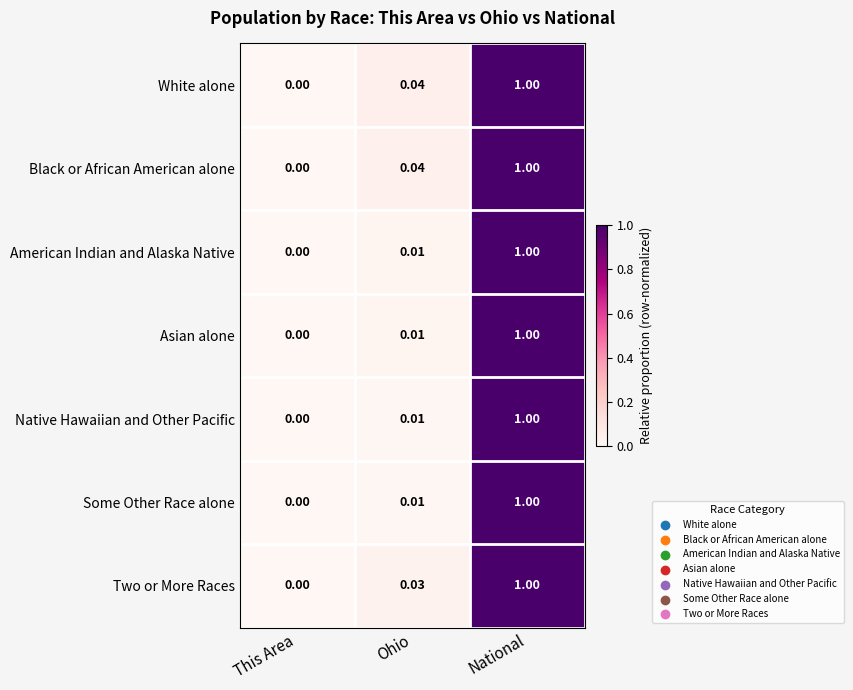

Where is Native Hawaiian and Other Pacific nearest to the value 0?

This Area